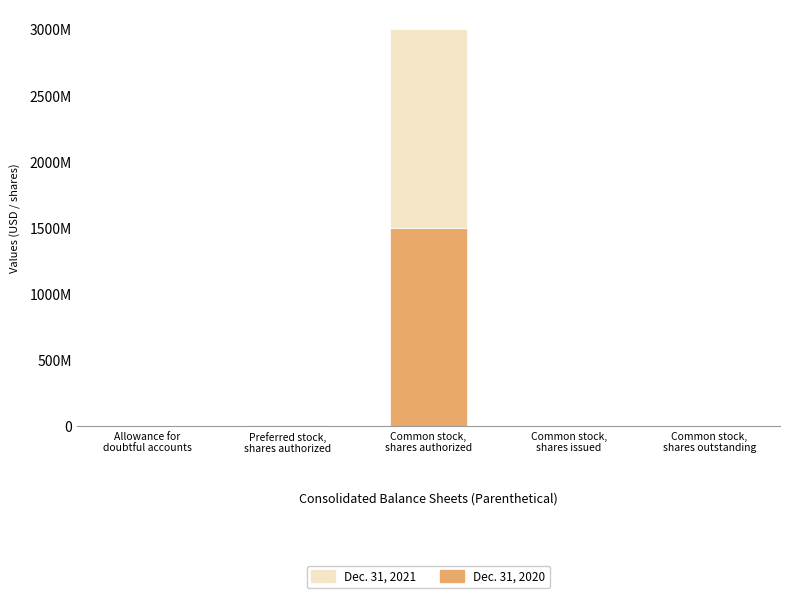

What are all the series names shown in the legend?

Dec. 31, 2021, Dec. 31, 2020